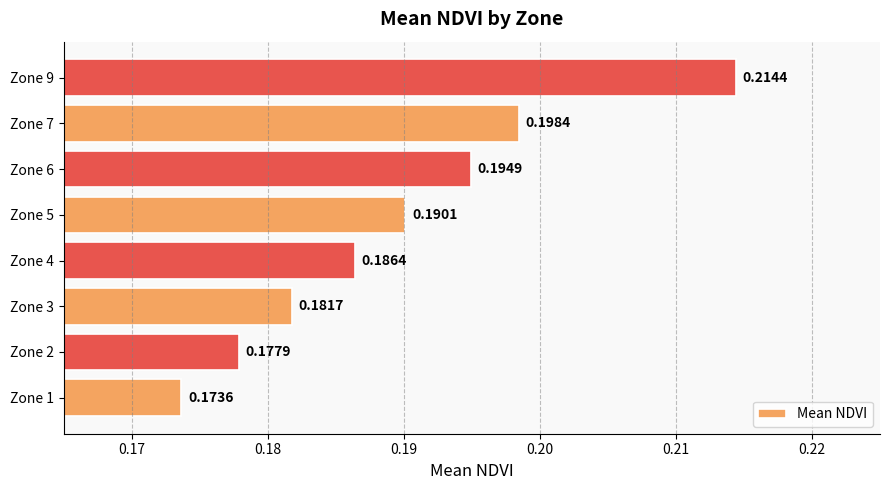

Does the chart contain any negative values?

No